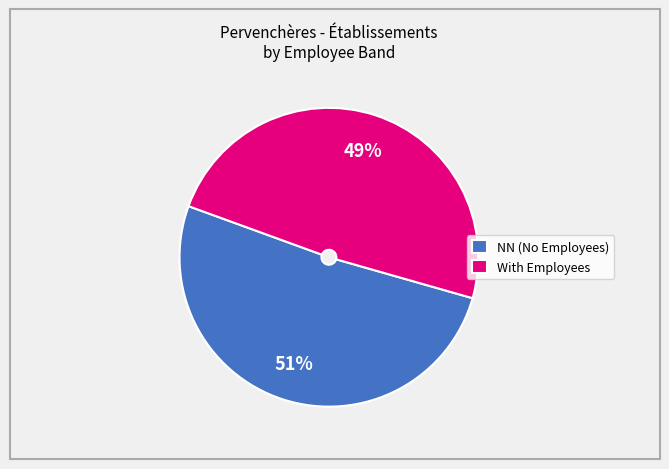

Do With Employees and NN (No Employees) together represent more than half of the pie?

Yes